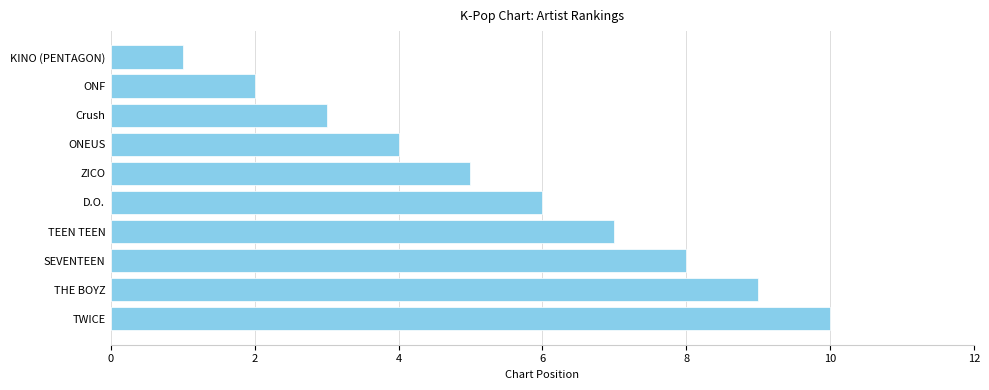

What is the average value?

6